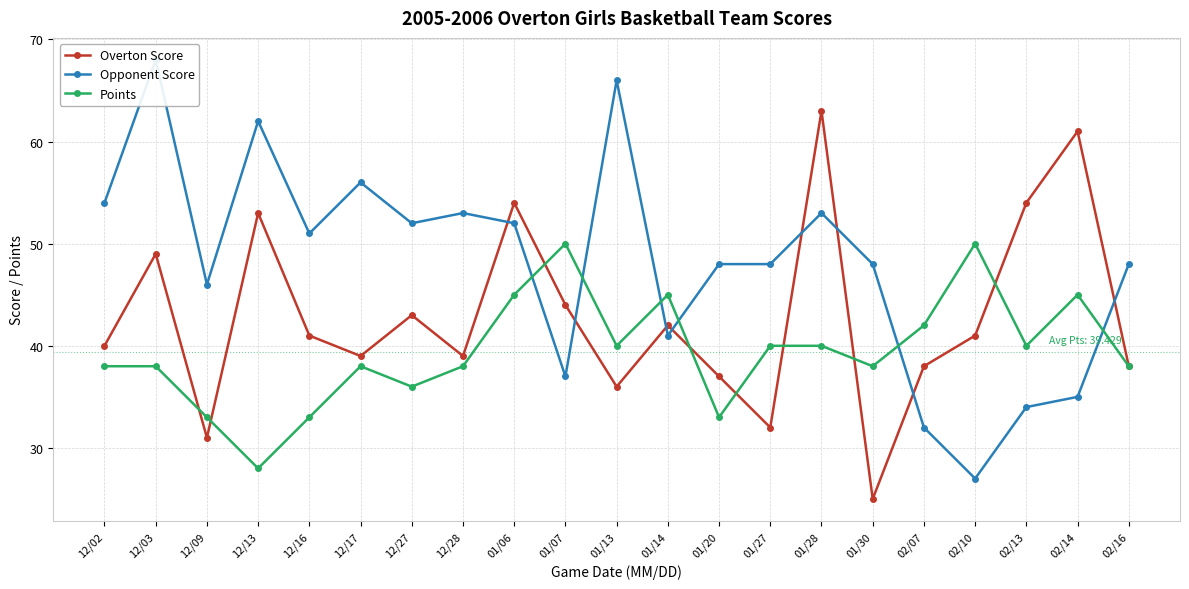

After their last crossing, which series has the higher values: Points or Opponent Score?

Opponent Score